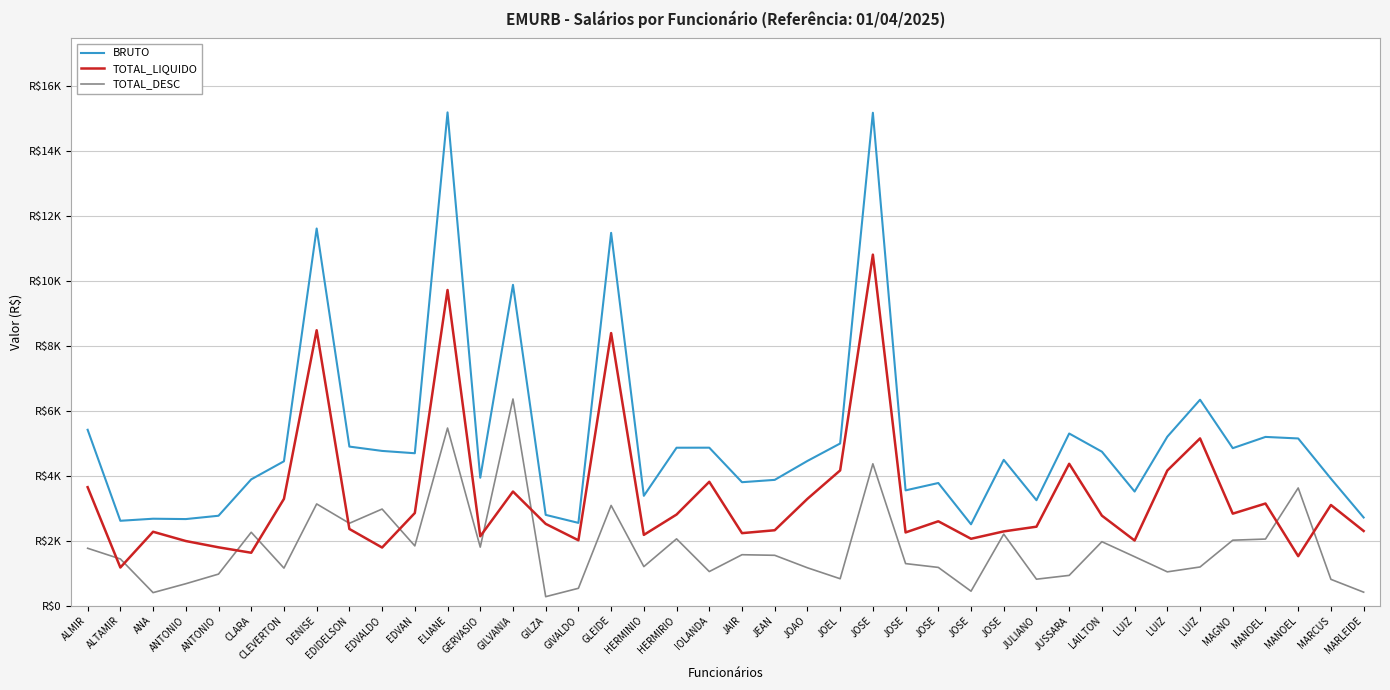

Is this an area chart (filled region under the line)?

No